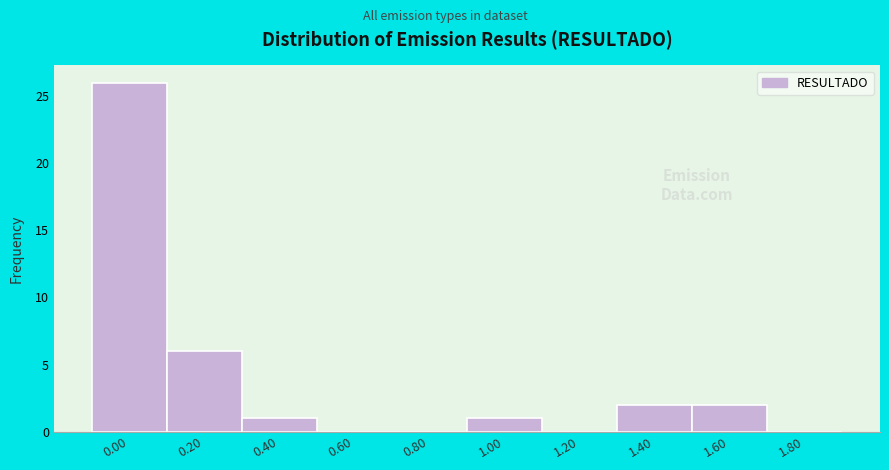

Reading left to right, transcribe all the data shown in this chart.

0.00=26	0.20=6	0.40=1	0.60=0	0.80=0	1.00=1	1.20=0	1.40=2	1.60=2	1.80=0